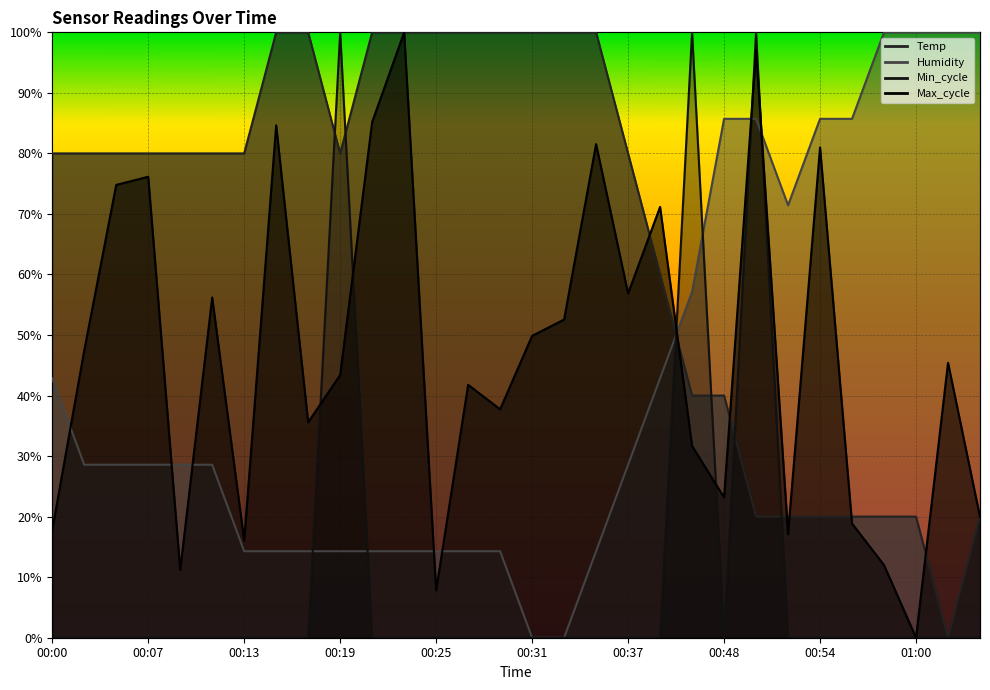

At 00:46, list the series in order from largest to smallest.

Min_cycle, Humidity, Temp, Max_cycle